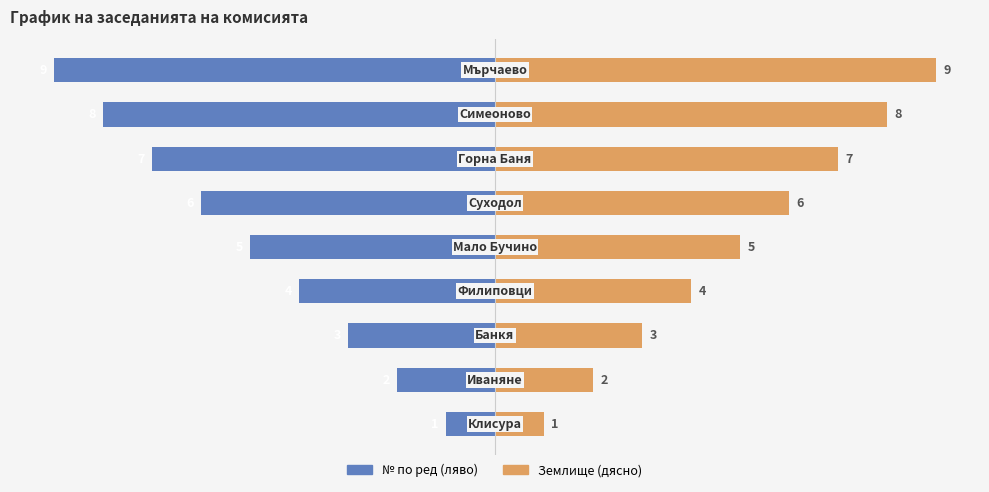

What is the value of the № по ред (ляво) bar at the 2nd from the left?

-2